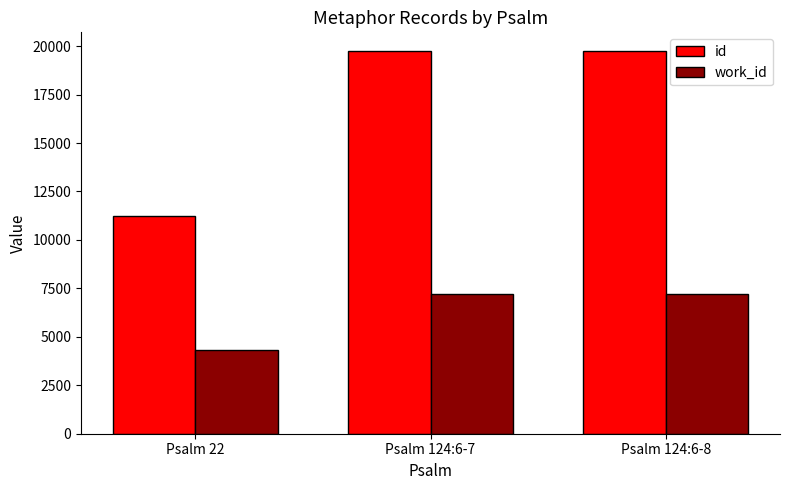

What is the sum of the id values at Psalm 124:6-7 and Psalm 124:6-8?

39451